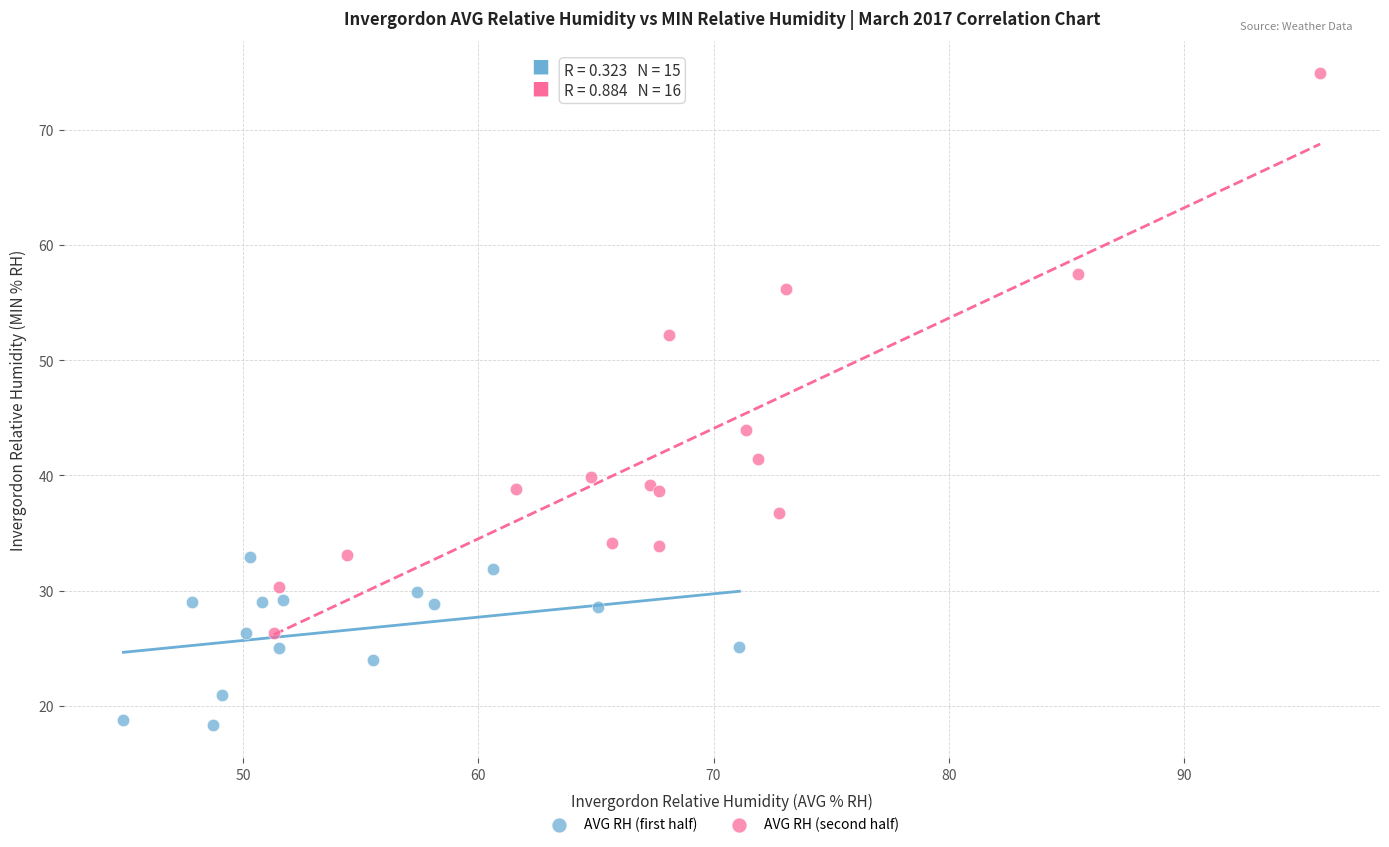

Which series reaches the minimum Y coordinate?

AVG RH (first half)